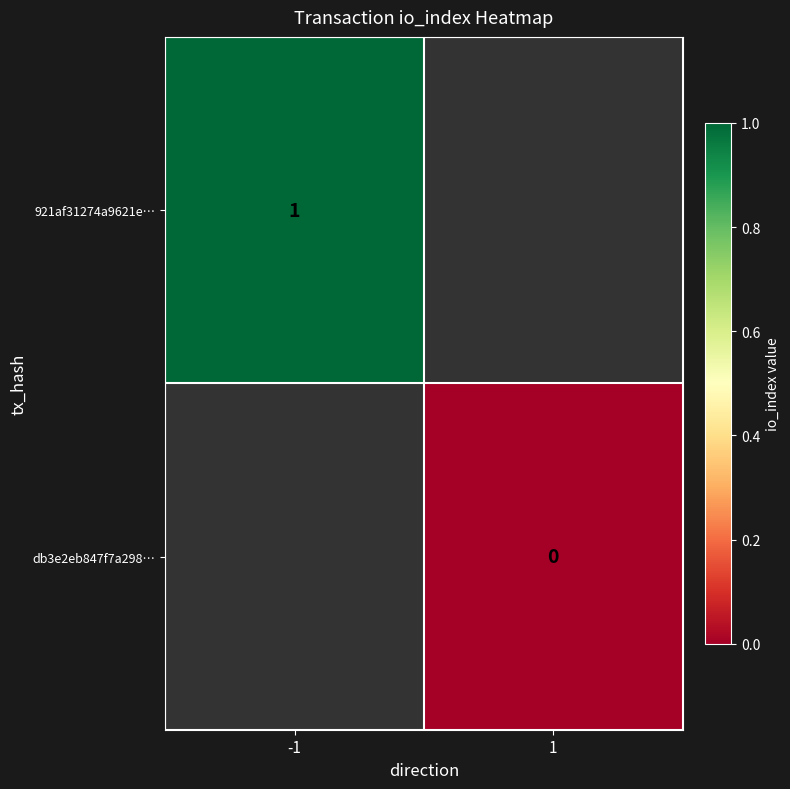

The value of 921af31274a9621e… at -1 is 1. True or false?

True